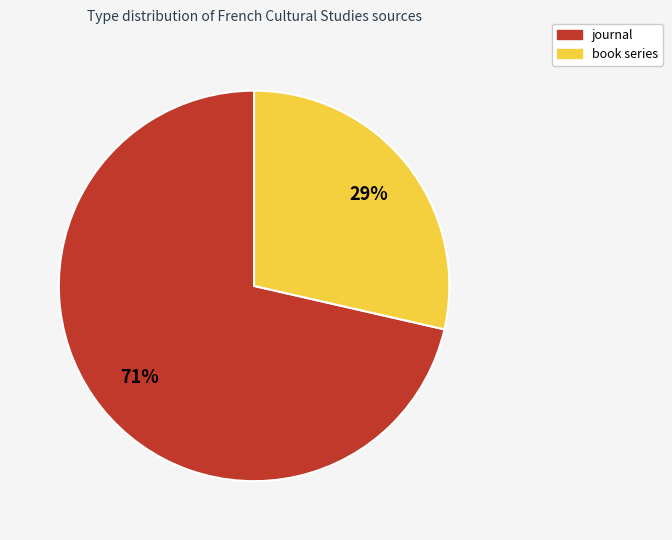

To the nearest percent, what is the combined percentage of journal and book series?

100%